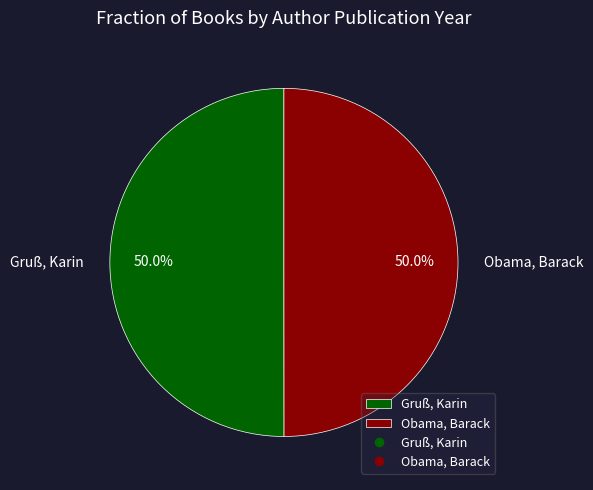

How many segments does this pie chart have?

2